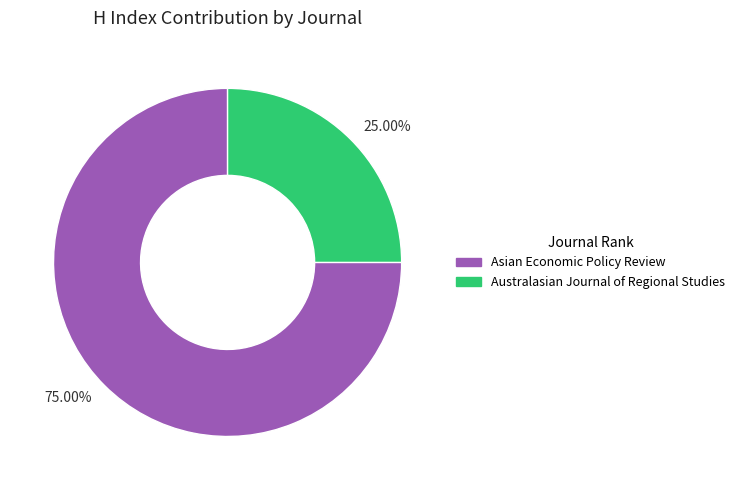

Which slice represents more than half of the pie?

75.00%